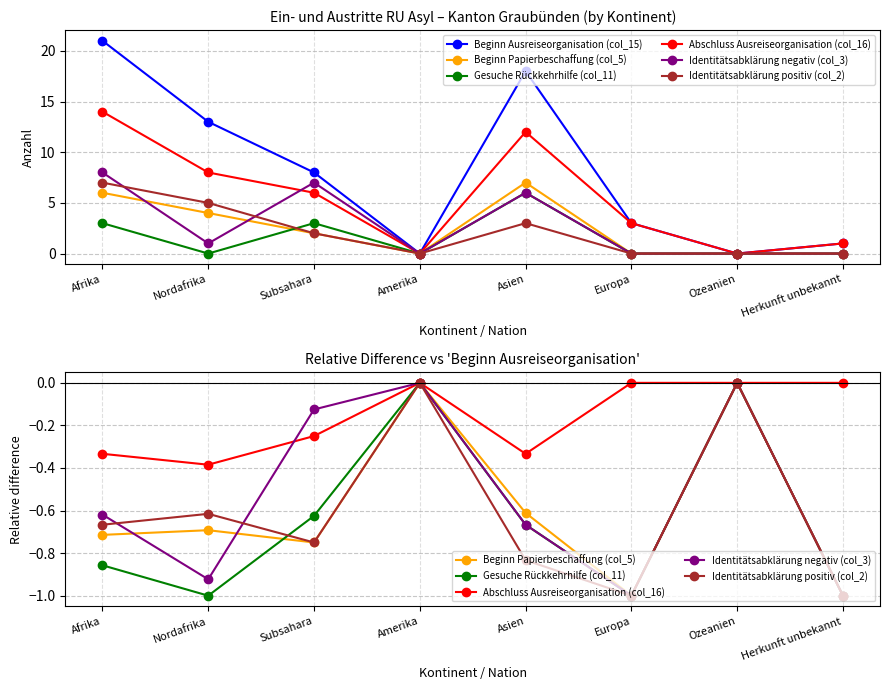

What is the difference between the maximum and minimum values in the Gesuche Rückkehrhilfe (col_11) series?

1.0